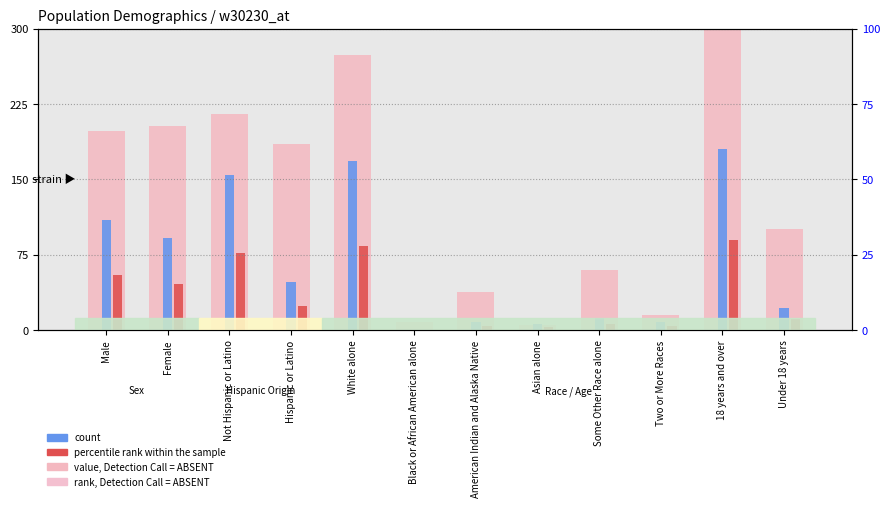

Is the value of percentile rank within the sample at Not Hispanic or Latino greater than the value of rank, Detection Call = ABSENT at 18 years and over?

No